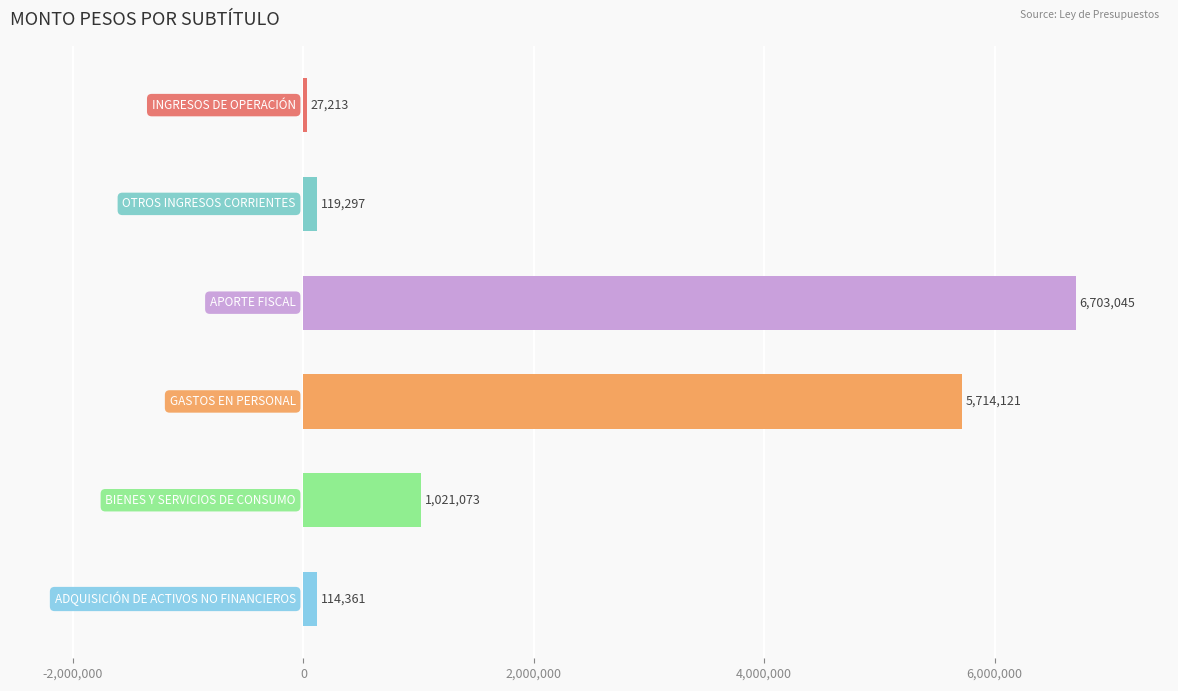

How many data points does each series have?

6